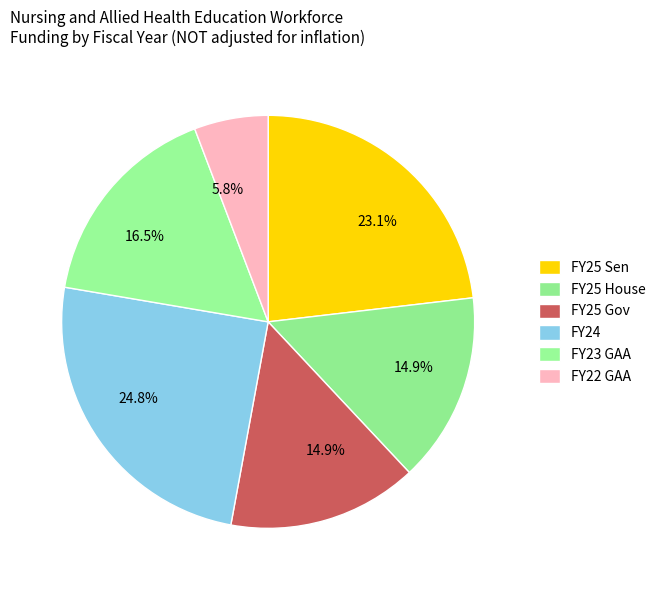

To the nearest percent, what is the difference between the FY23 GAA and FY25 House slice percentages?

2%